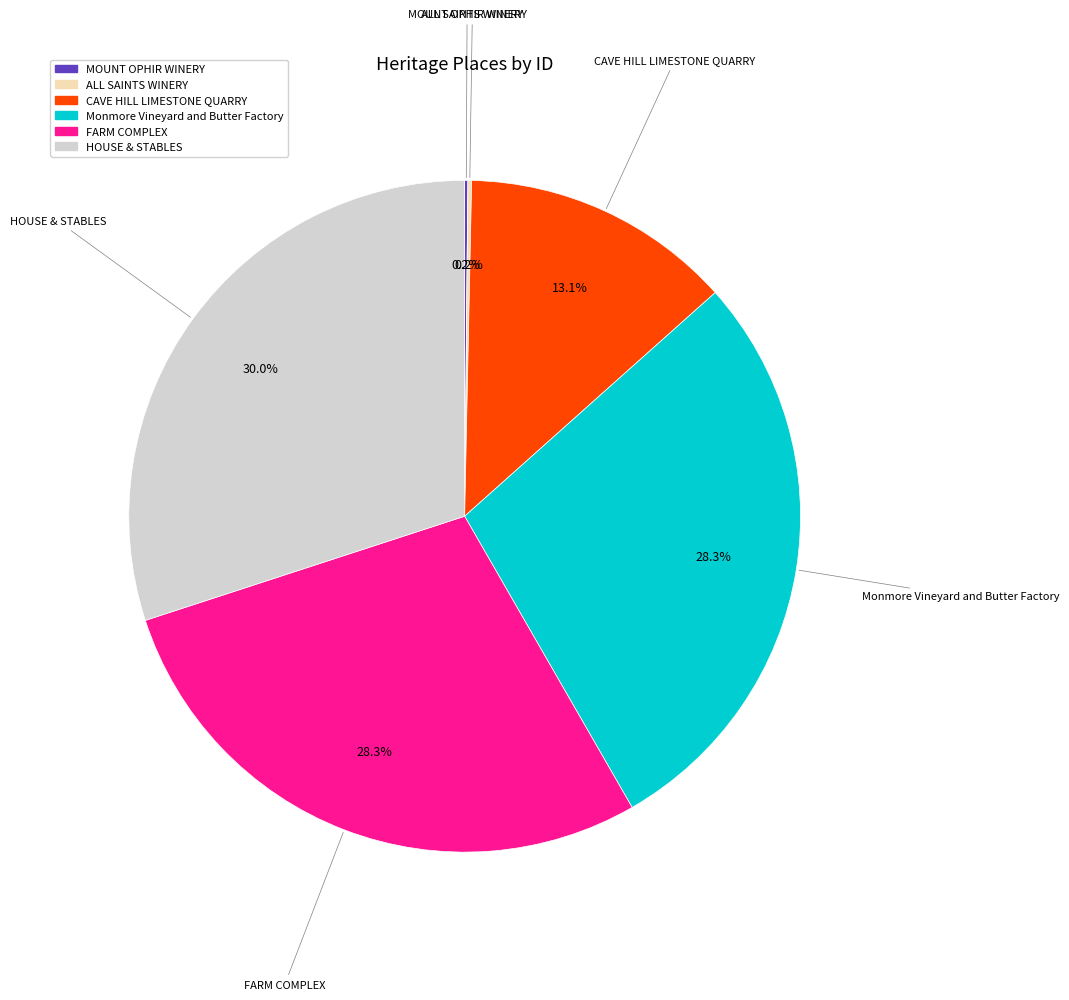

To the nearest percent, what percentage of the pie is FARM COMPLEX?

28%